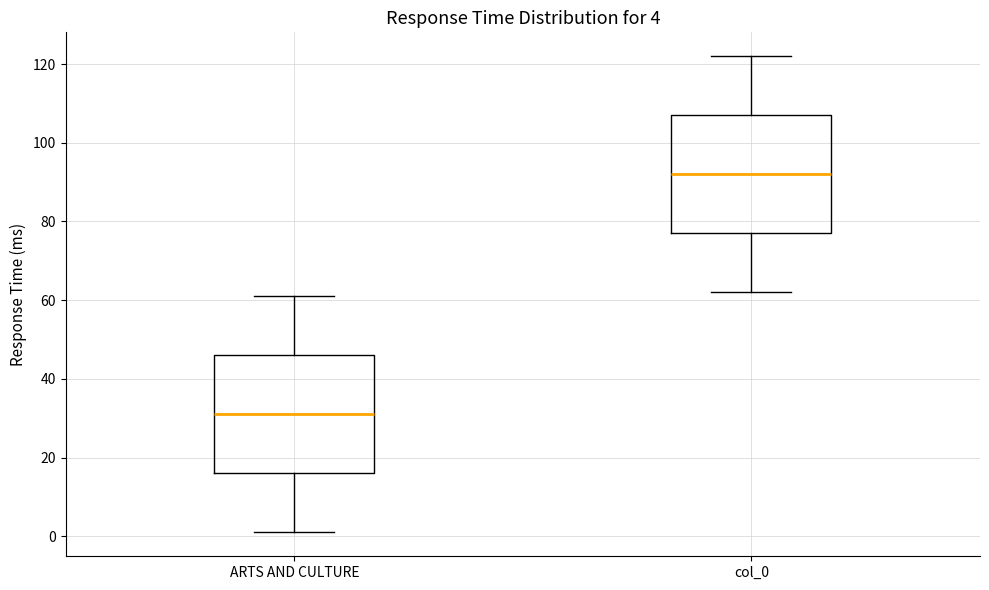

Which box's median line is the lowest?

ARTS AND CULTURE